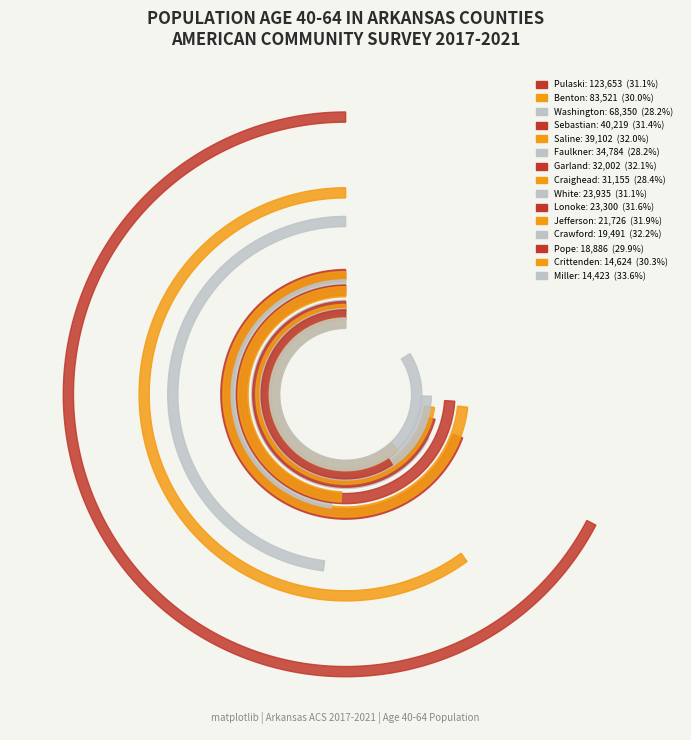

Reading right to left, extract all data points from this chart.

People (Age 40-64): 14423.0	14624.0	18886.0	19491.0	21726.0	23300.0	23935.0	31155.0	32002.0	34784.0	39102.0	40219.0	68350.0	83521.0	123653.0
Value (Percent): 33.6	30.3	29.9	32.2	31.9	31.6	31.1	28.4	32.1	28.2	32.0	31.4	28.2	30.0	31.1